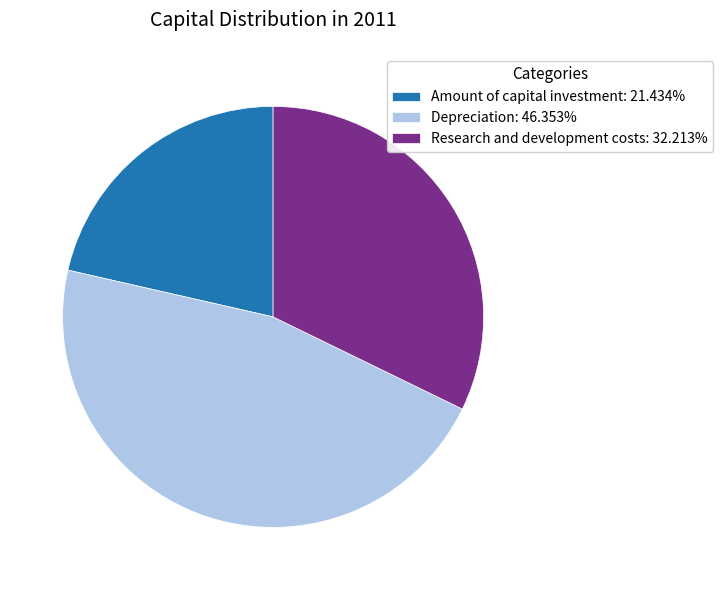

How many segments does this pie chart have?

3